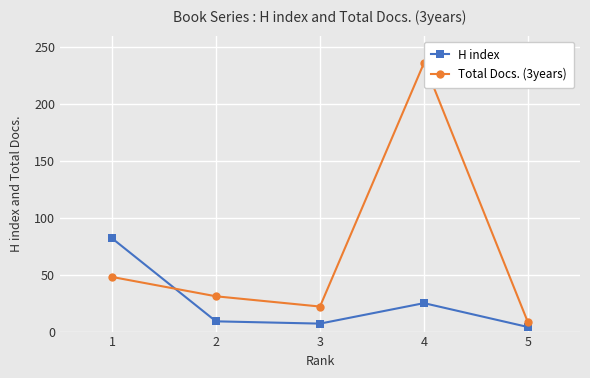

How many interior local peaks does the Total Docs. (3years) series have?

1